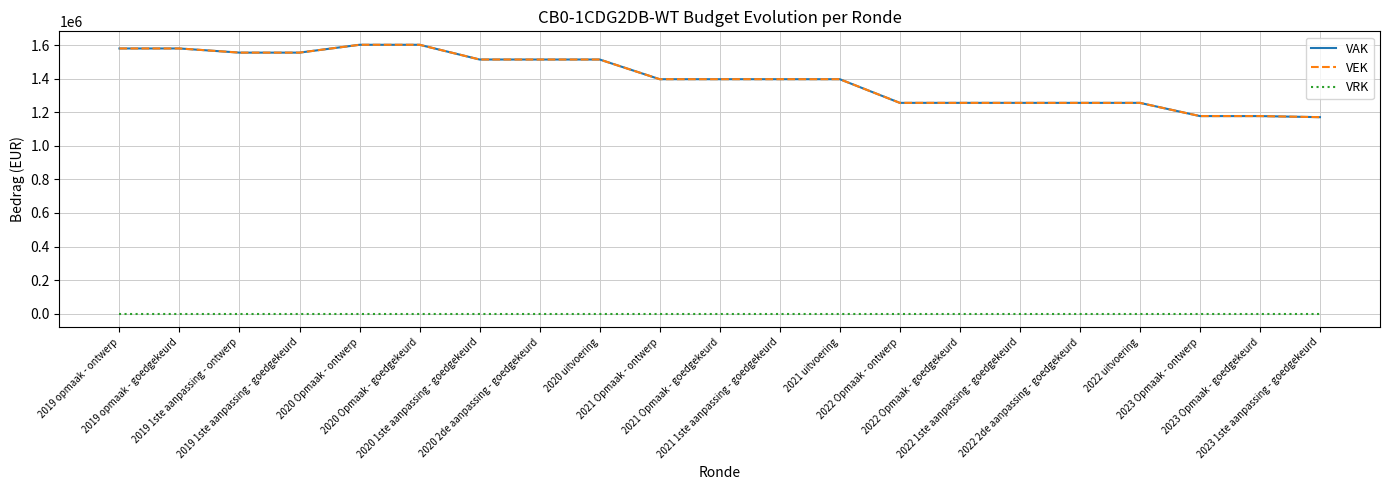

Does the chart display data point markers on the line(s)?

No